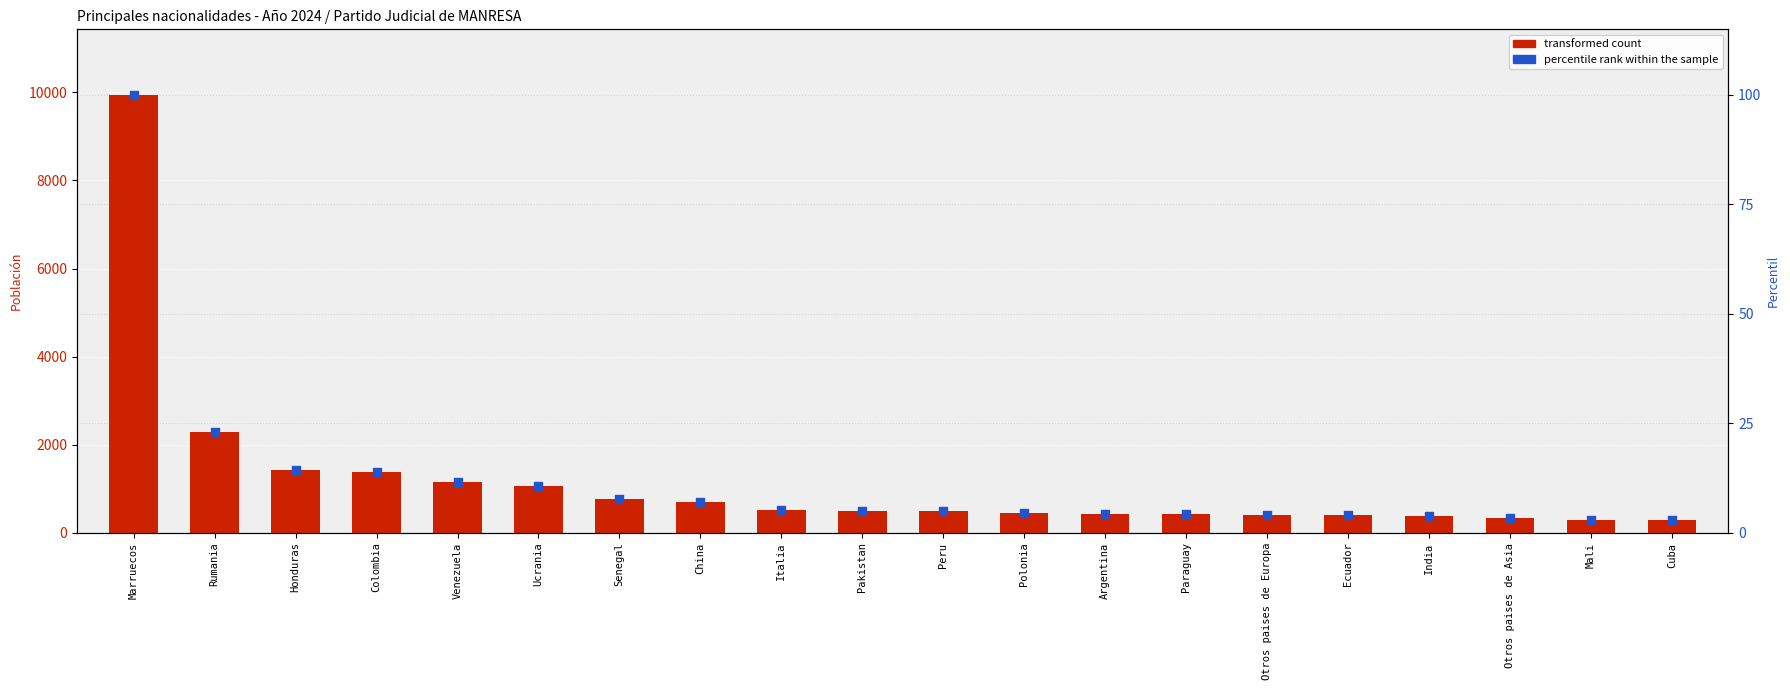

Which series has the largest total across all categories?

transformed count